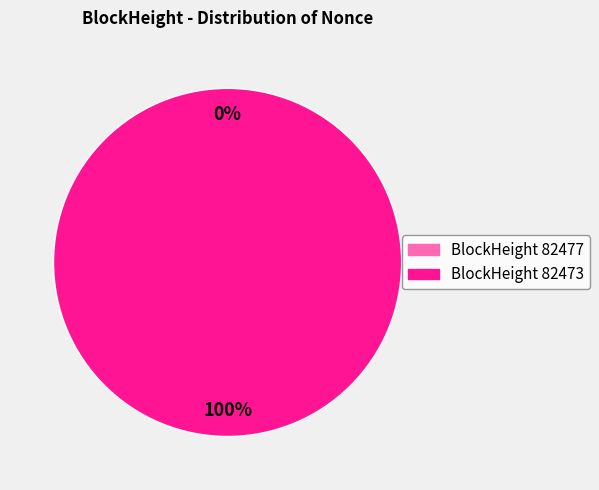

What is the largest slice in the pie chart?

82473